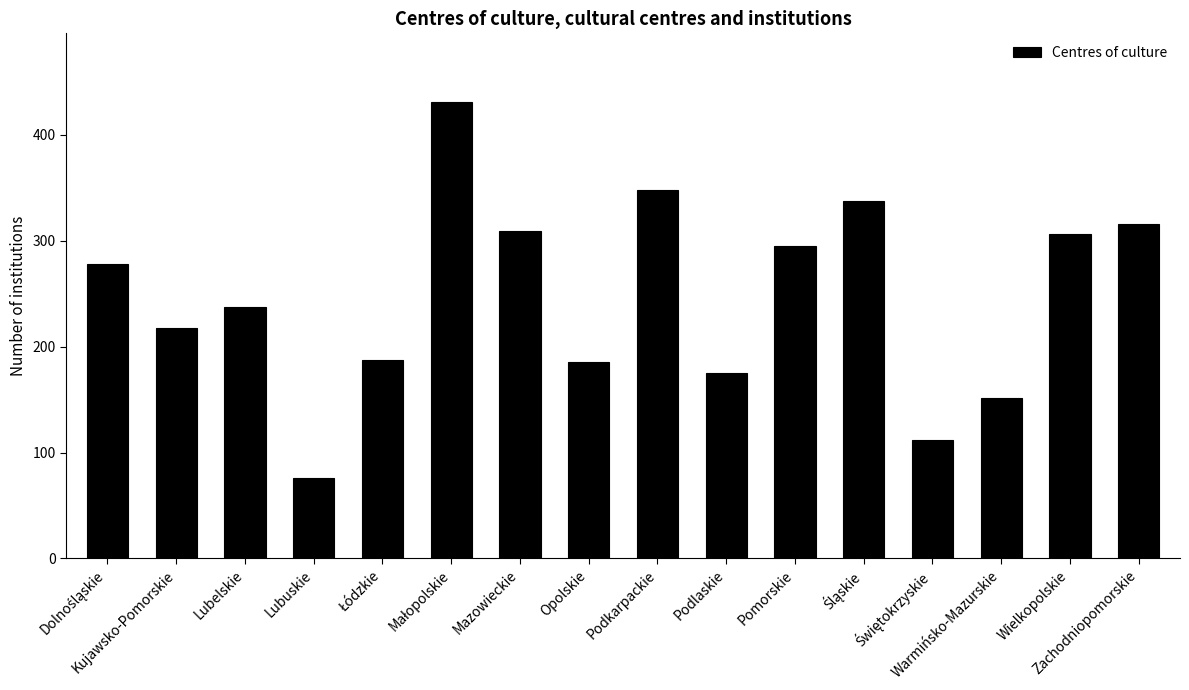

What is the average value?

248